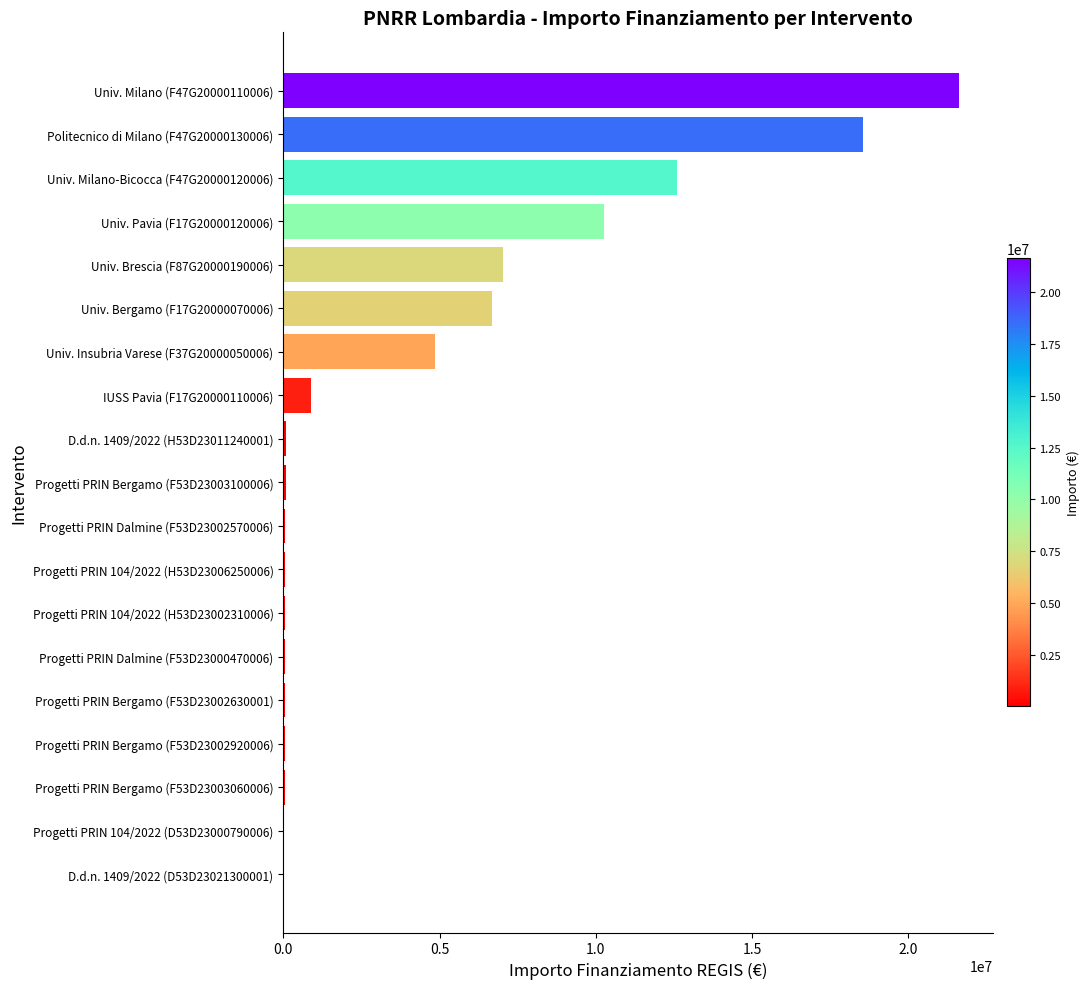

Where is the data nearest to the value 10820342?

Univ. Pavia (F17G20000120006)